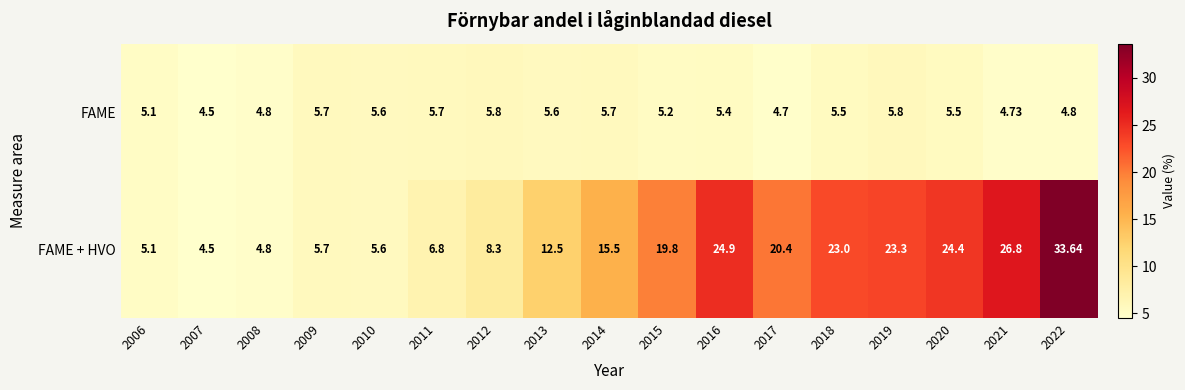

Rank the series by their maximum value, from highest to lowest.

FAME + HVO, FAME